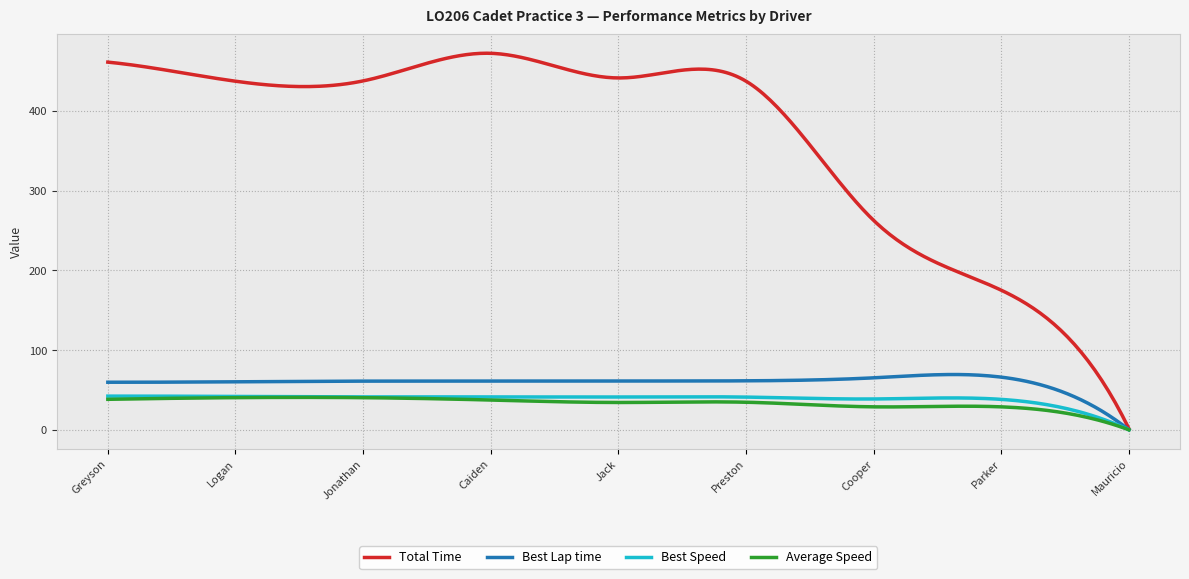

True or false: Best Speed has more than 2 interior local peaks.

True